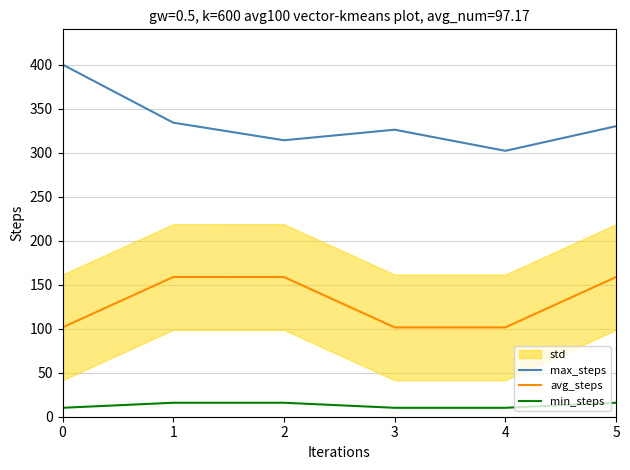

What is the value of the min_steps point at the 2nd from the left?

15.9